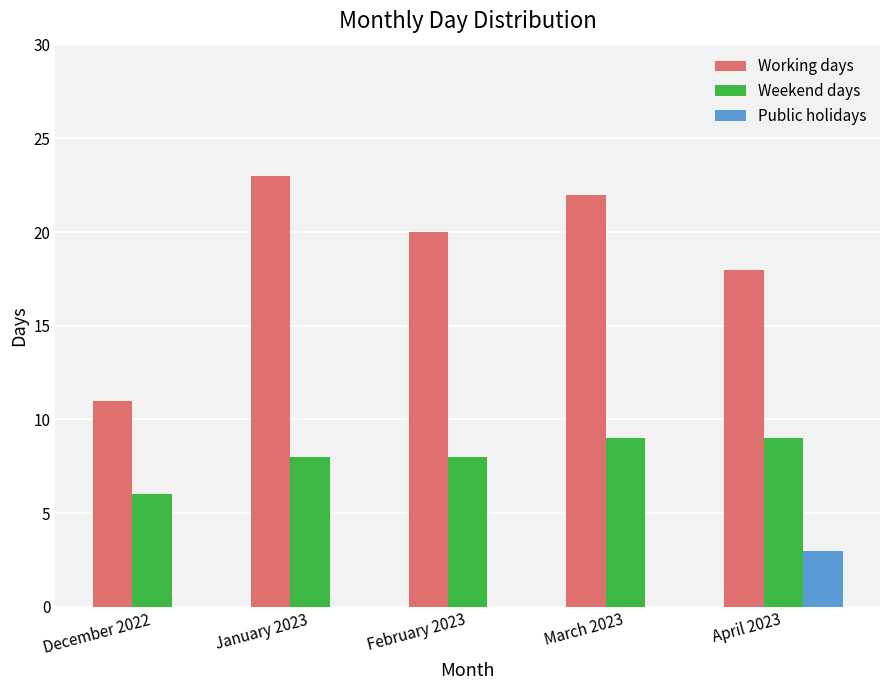

True or false: Public holidays has a value of -1 at February 2023.

False